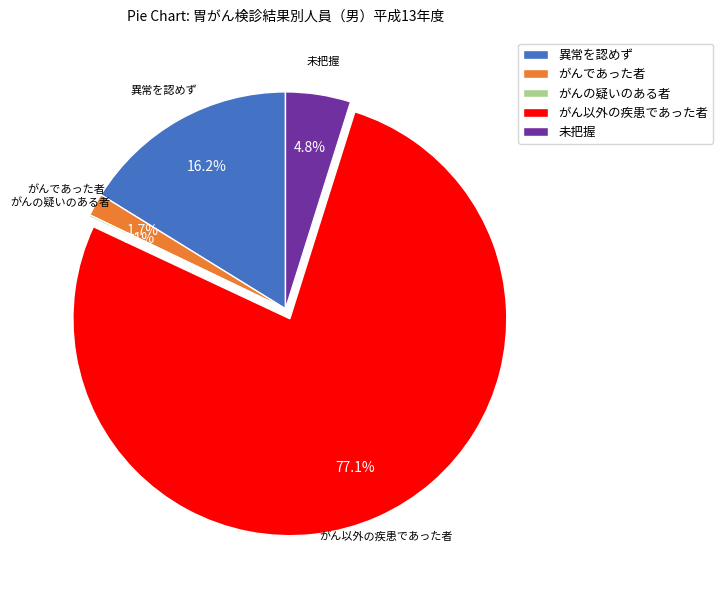

Does any single category account for the majority?

Yes